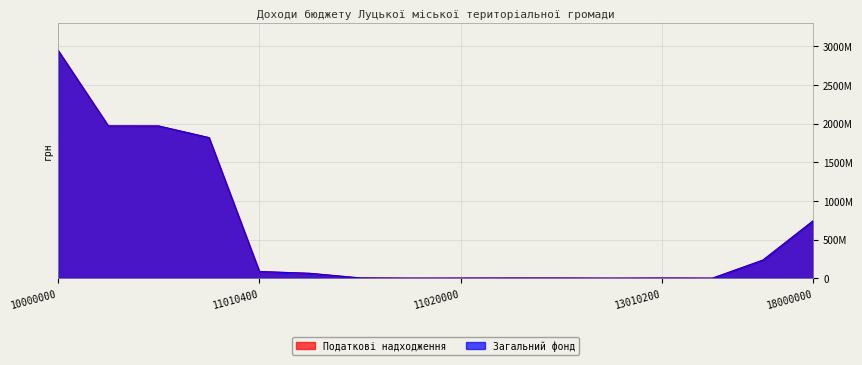

What is the value of the Податкові надходження point at the 3rd from the left?

1968940000